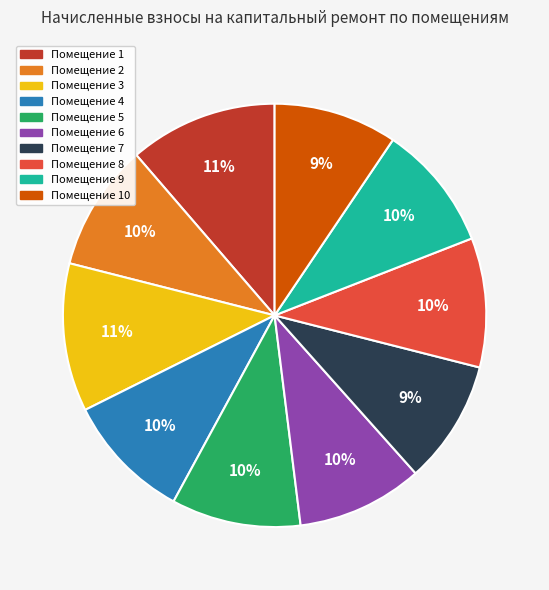

The Помещение 6 slice represents 10% of the pie. True or false?

True